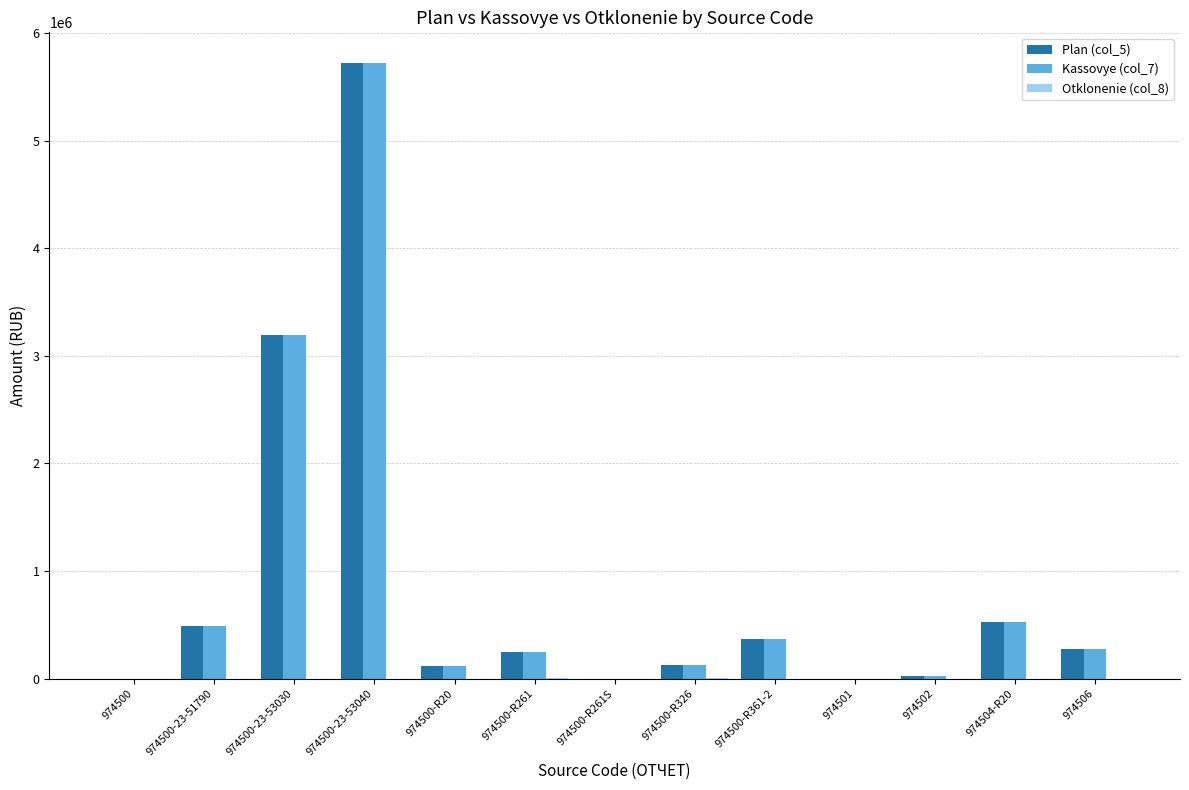

How many values in the Kassovye (col_7) series exceed 243098?

7